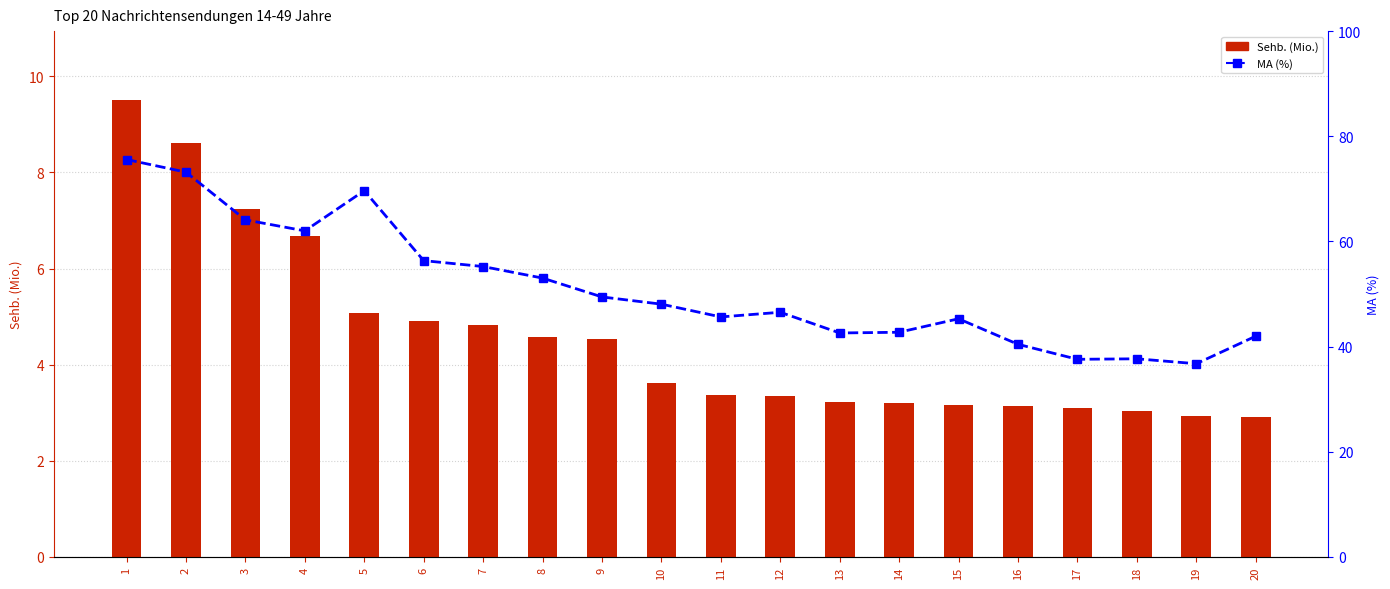

Where is Sehb. (Mio.) nearest to the value 6?

4